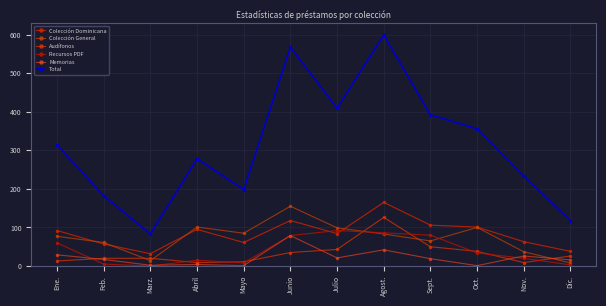

How many intersections are there between Colección Dominicana and Recursos PDF?

2